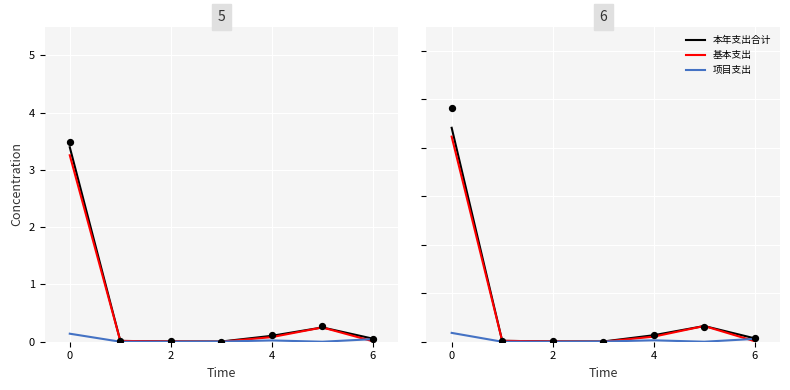

Which series contains the highest Y value?

本年支出合计